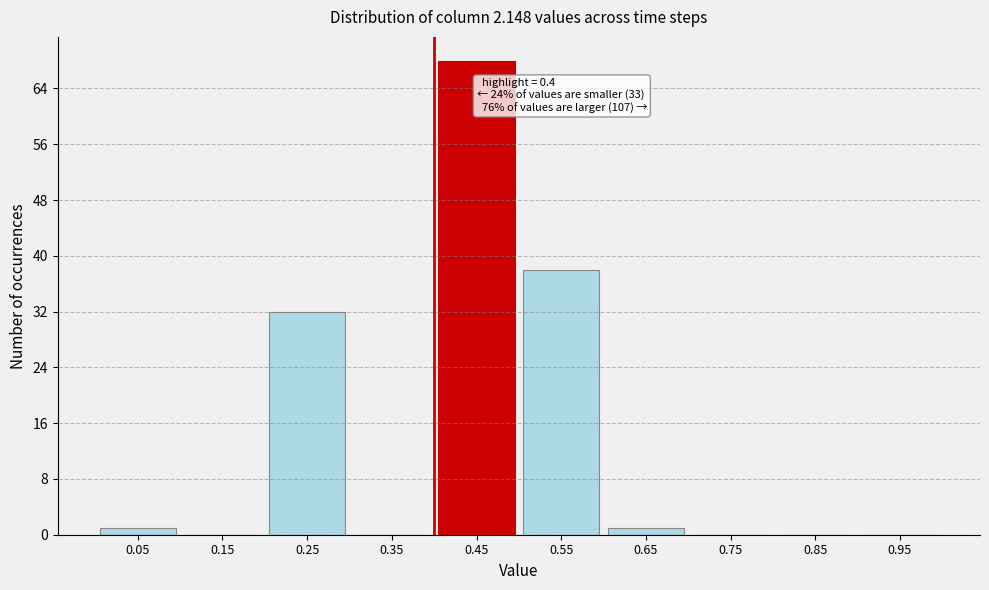

Over which range of the x-axis is the bar tallest?

0.4 to 0.5